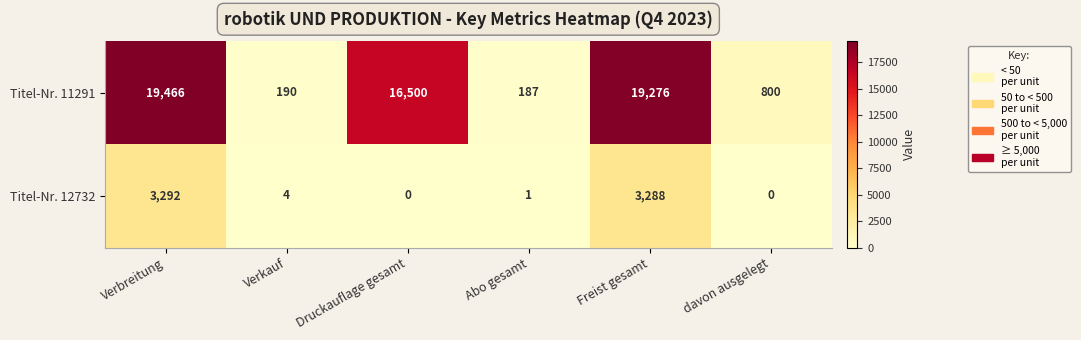

Reading left to right, list all the values displayed in this chart.

Titel-Nr. 11291: Verbreitung=19466	Verkauf=190	Druckauflage gesamt=16500	Abo gesamt=187	Freist gesamt=19276	davon ausgelegt=800
Titel-Nr. 12732: Verbreitung=3292	Verkauf=4	Druckauflage gesamt=0	Abo gesamt=1	Freist gesamt=3288	davon ausgelegt=0